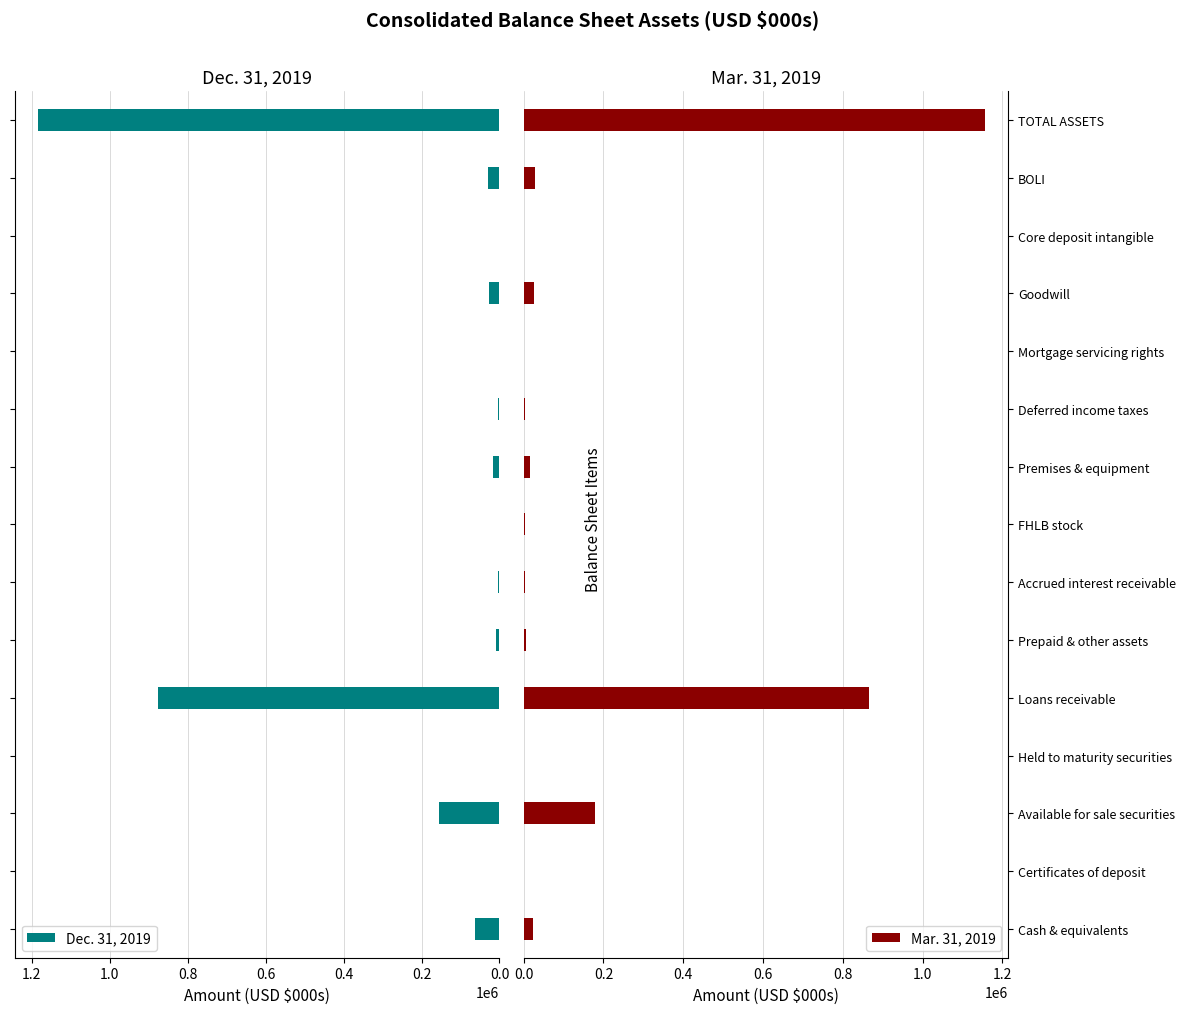

How many distinct data groups are displayed?

2